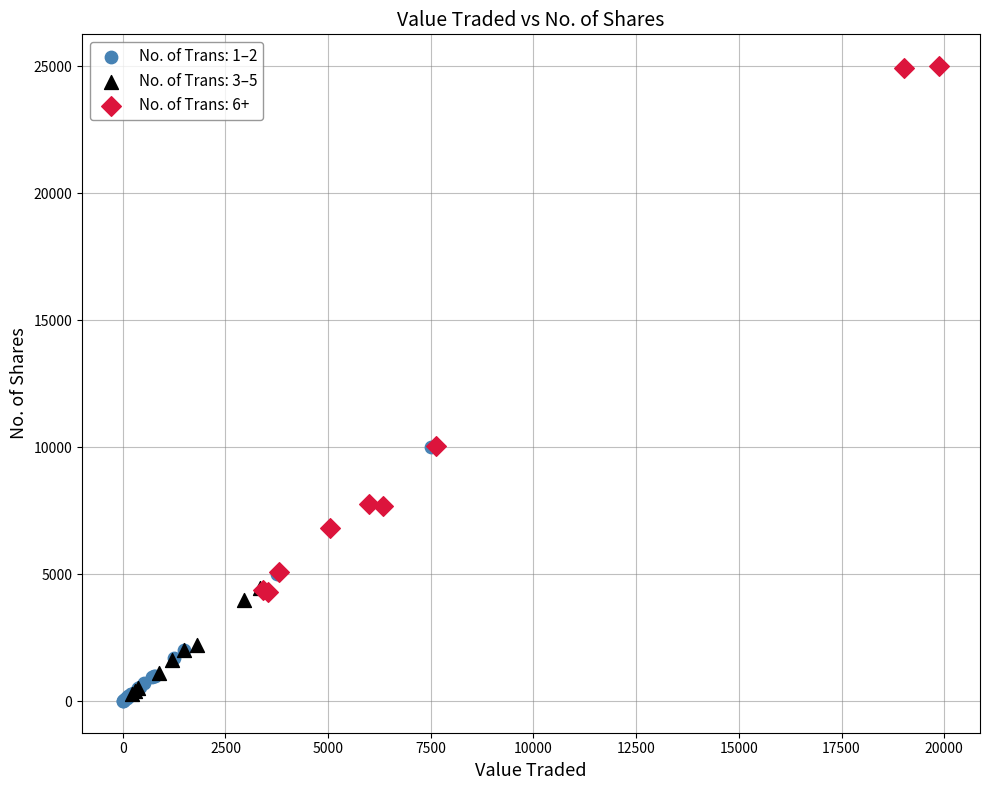

What are all the series names shown in the legend?

No. of Trans: 1–2, No. of Trans: 3–5, No. of Trans: 6+